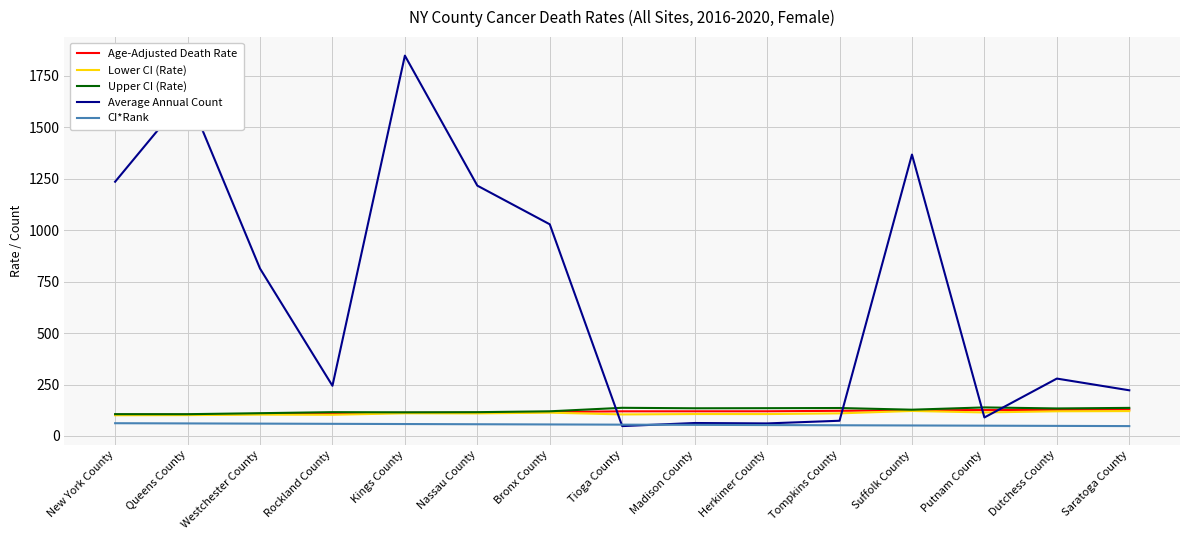

Which series changed the most between Westchester County and Herkimer County?

Average Annual Count